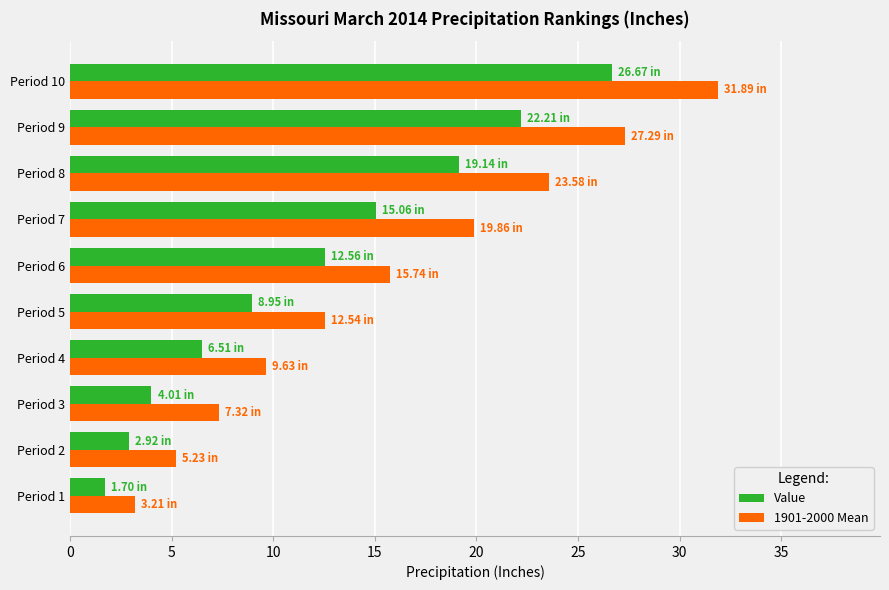

What is the difference between the second highest and minimum values in the 1901-2000 Mean series?

24.1